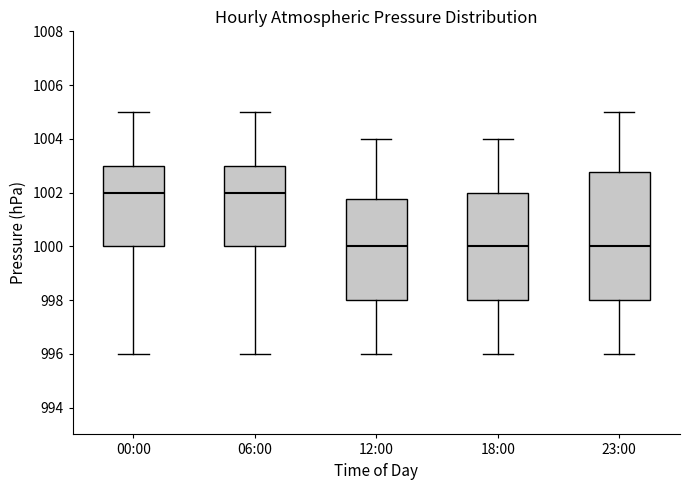

Reading left to right, read every box against the y-axis: the position of its median line, the range the box covers, and the ends of its whiskers. The values are not printed on the chart, so give them approximately, as read against the axis.

00:00: median 1002.0, box 1000.0 to 1003.0, whiskers 996.0 to 1005.0
06:00: median 1002.0, box 1000.0 to 1003.0, whiskers 996.0 to 1005.0
12:00: median 1000.0, box 998.0 to 1001.8, whiskers 996.0 to 1004.0
18:00: median 1000.0, box 998.0 to 1002.0, whiskers 996.0 to 1004.0
23:00: median 1000.0, box 998.0 to 1002.8, whiskers 996.0 to 1005.0